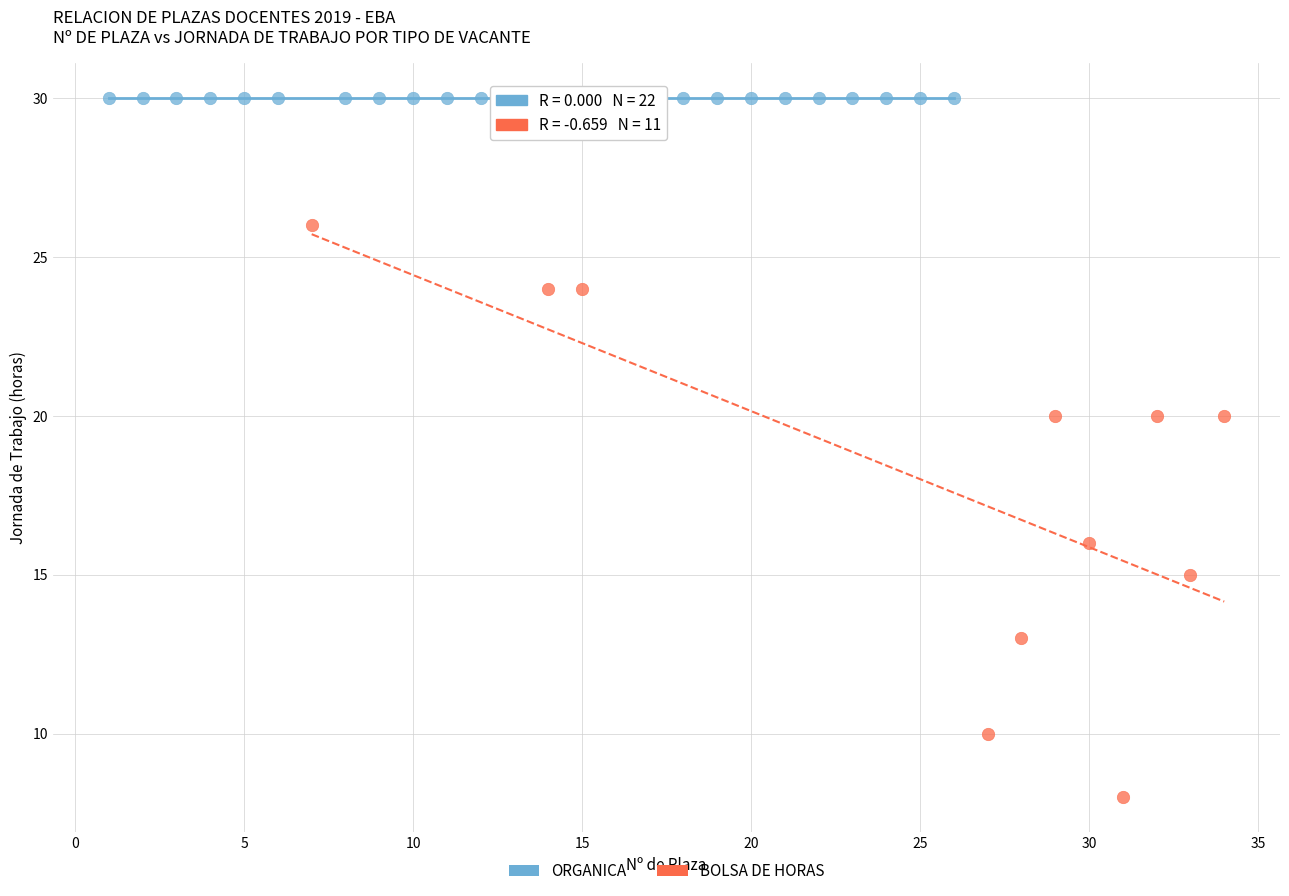

Which series contains the highest Y value?

ORGANICA